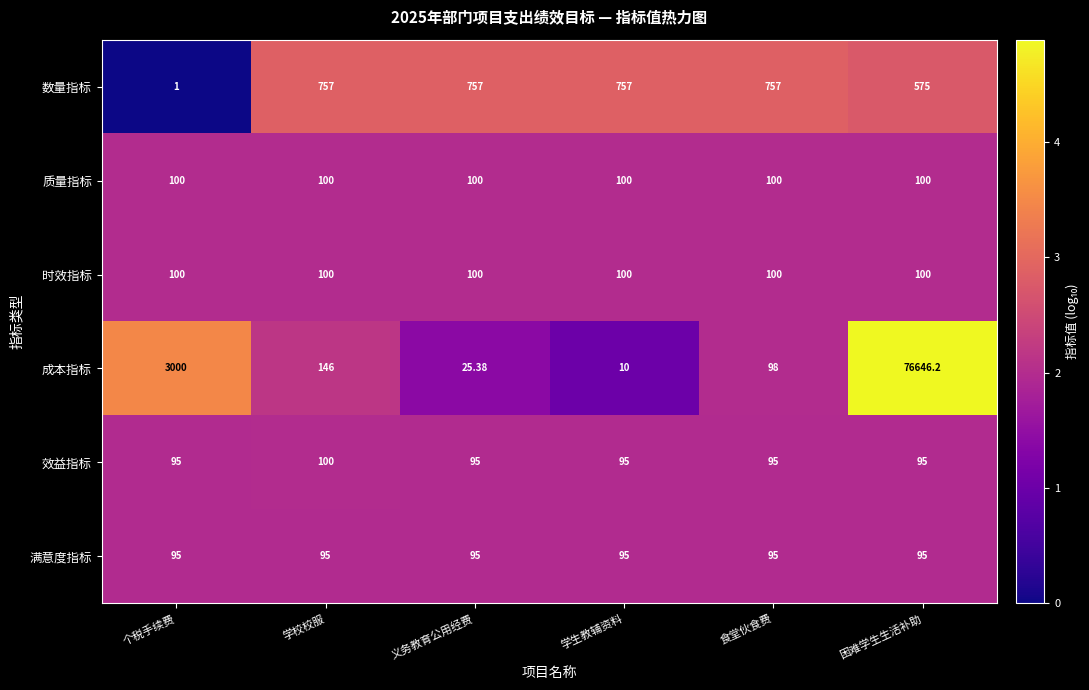

Between 义务教育公用经费 and 学生教辅资料, which series saw the biggest shift?

成本指标